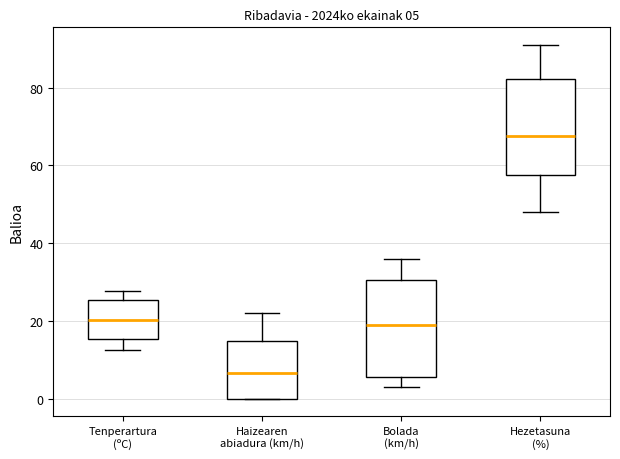

Which box has the highest median line?

Hezetasuna (%)